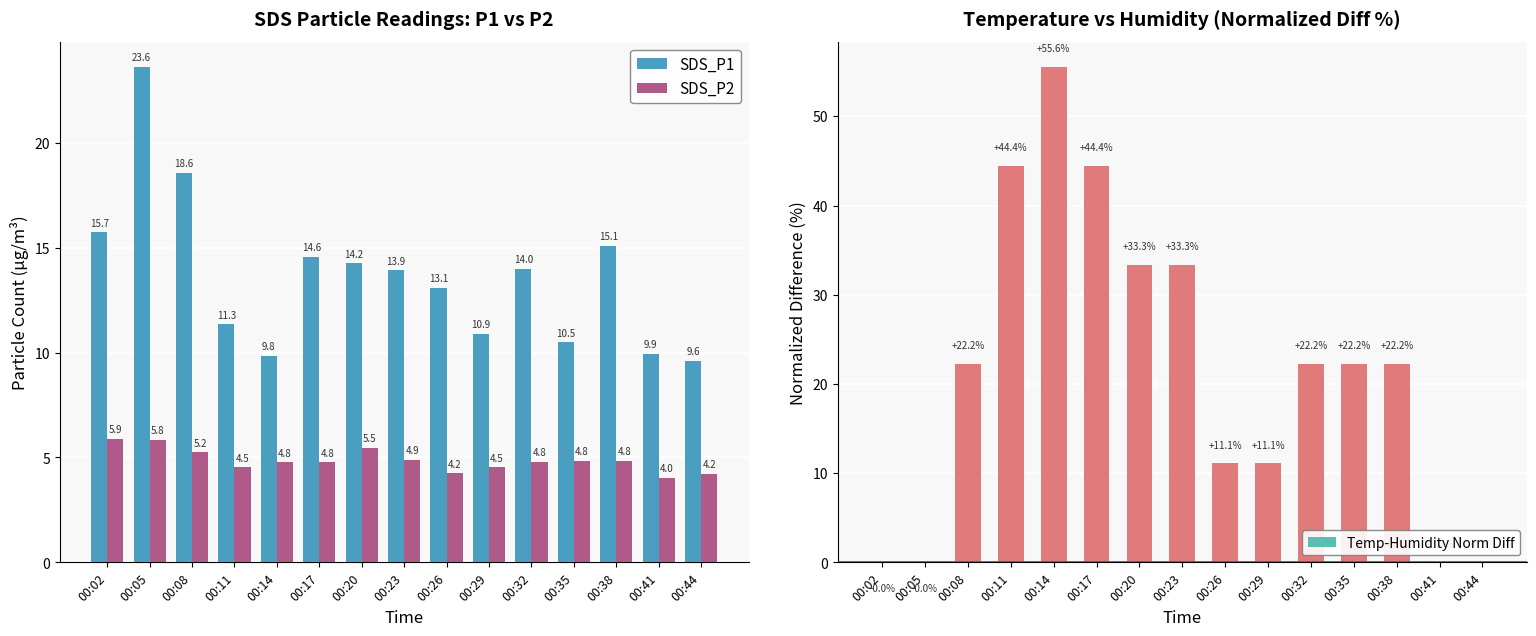

Reading right to left, extract all data points from this chart.

SDS_P1: 9.6	9.9	15.1	10.5	14.0	10.9	13.1	13.9	14.2	14.6	9.8	11.3	18.6	23.6	15.7
SDS_P2: 4.2	4.0	4.8	4.8	4.8	4.5	4.2	4.9	5.5	4.8	4.8	4.5	5.2	5.8	5.9
Temp-Humidity Norm Diff: 0.0	0.0	22.2	22.2	22.2	11.1	11.1	33.3	33.3	44.4	55.6	44.4	22.2	-0.0	-0.0